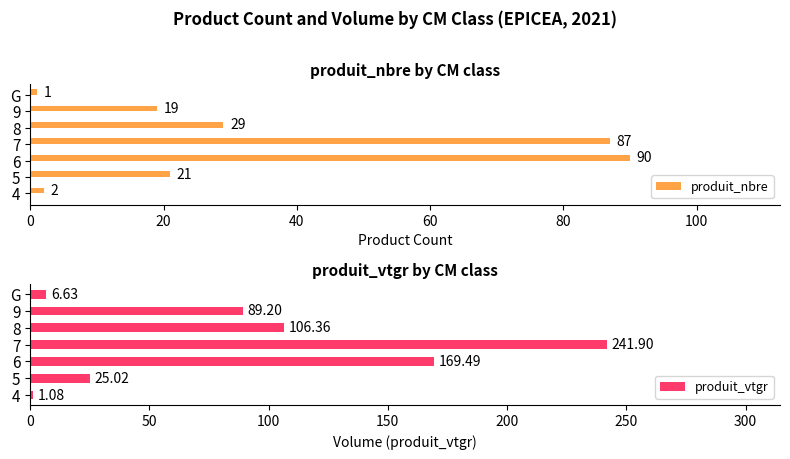

The value of produit_nbre at 6 is 162.0. True or false?

False